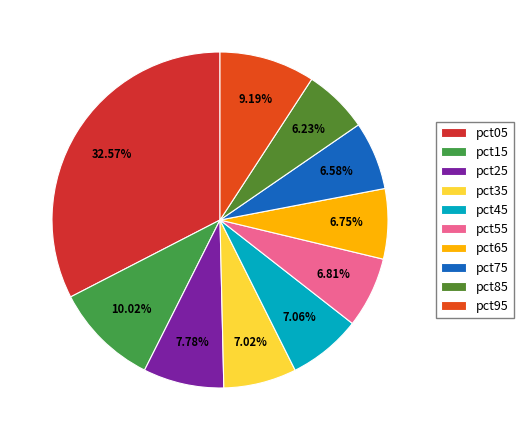

To the nearest percent, what is the combined percentage of pct25 and pct95?

17%